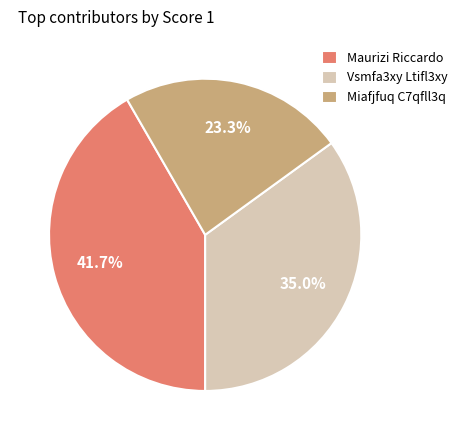

Which has a higher value, Maurizi Riccardo or Miafjfuq C7qfll3q?

Maurizi Riccardo